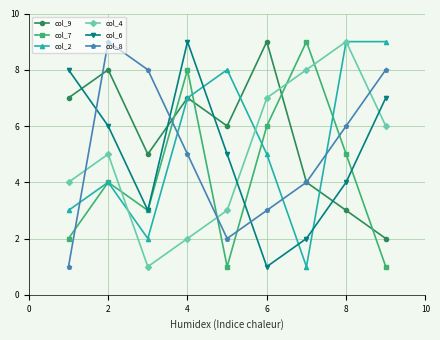

In col_4, how many points are lower than both neighbors (excluding endpoints)?

1